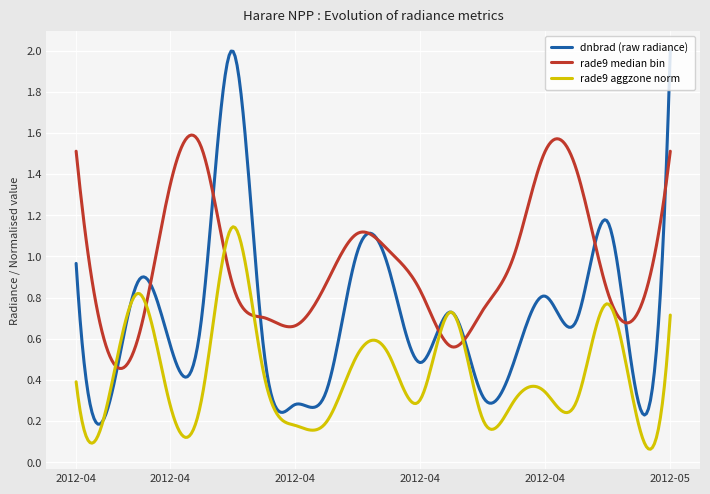

Which series has the largest range (max minus min)?

dnbrad (raw radiance)